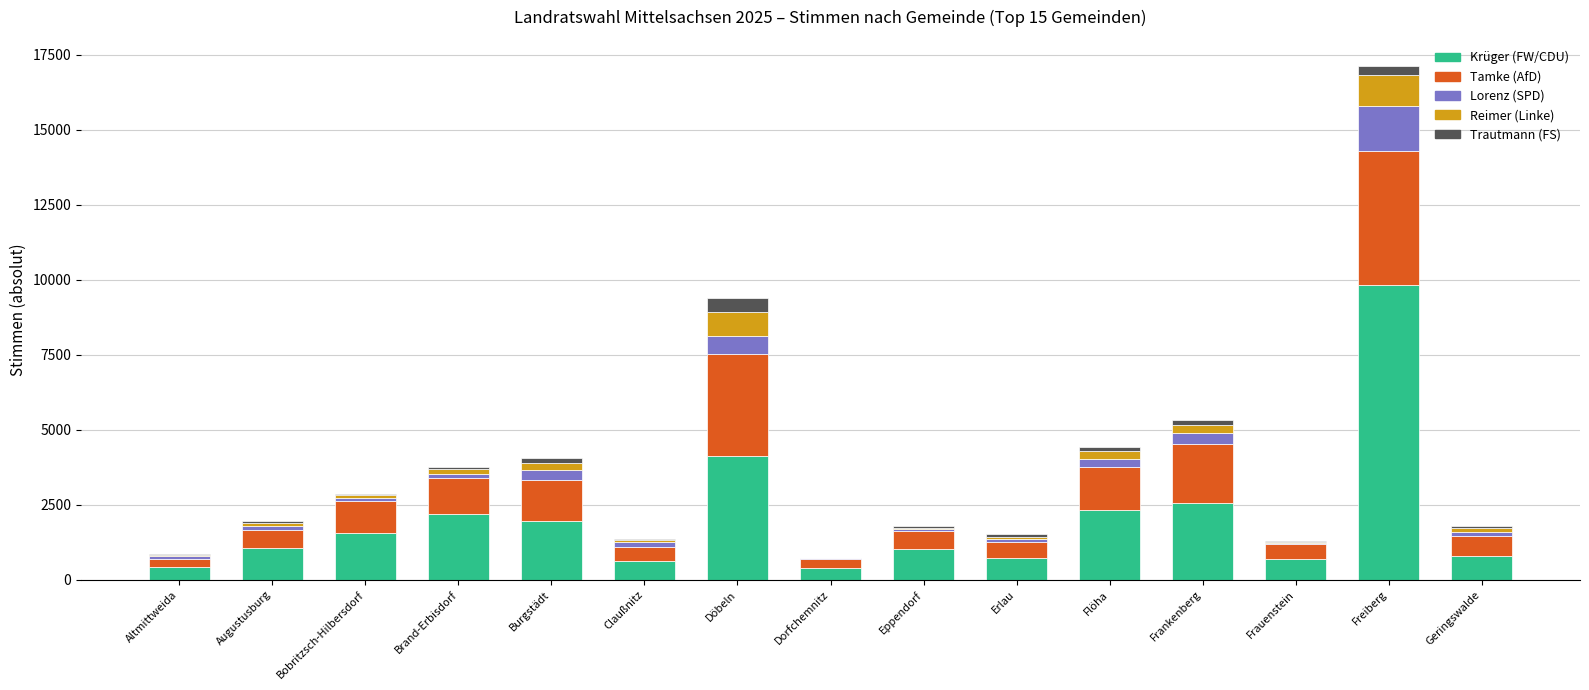

The value of Krüger (FW/CDU) at Bobritzsch-Hilbersdorf is 618. True or false?

False